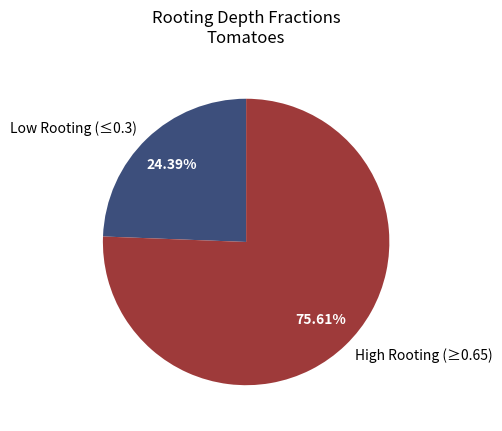

Which has a higher value, Low Rooting (≤0.3) or High Rooting (≥0.65)?

High Rooting (≥0.65)